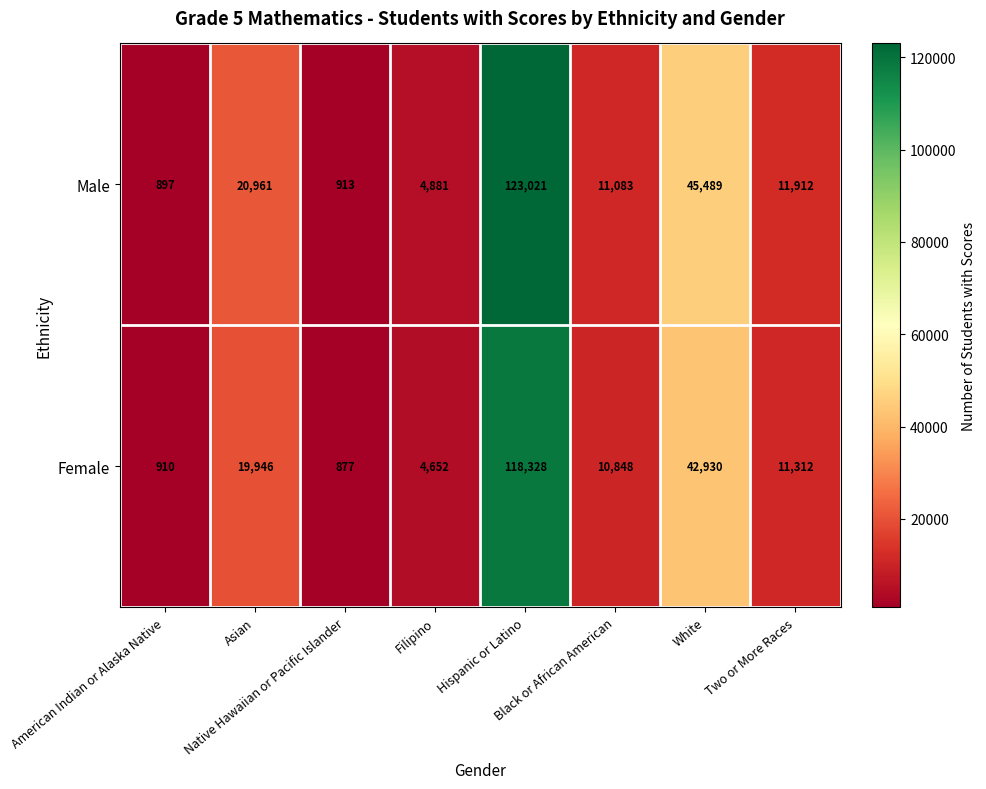

Count the number of categories in the chart.

8